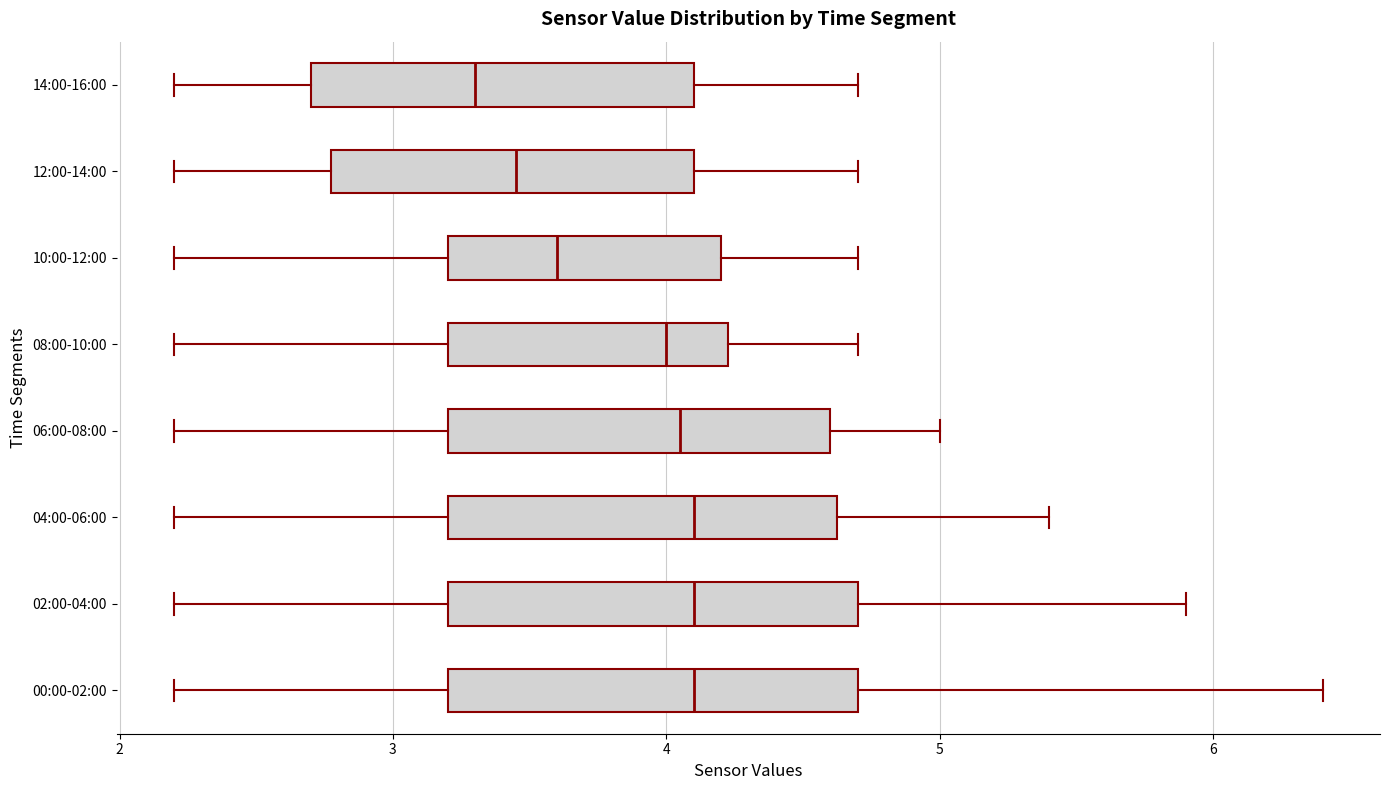

Where is the right edge of the box for 04:00-06:00 on the x-axis? The values are not printed on the chart, so give them approximately, as read against the axis.

4.6